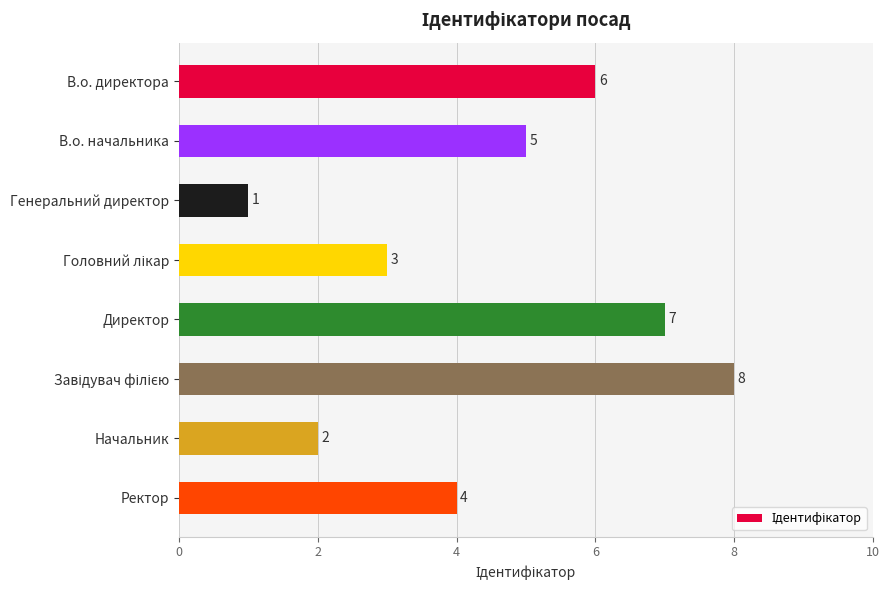

At which label is the value closest to 4?

Ректор